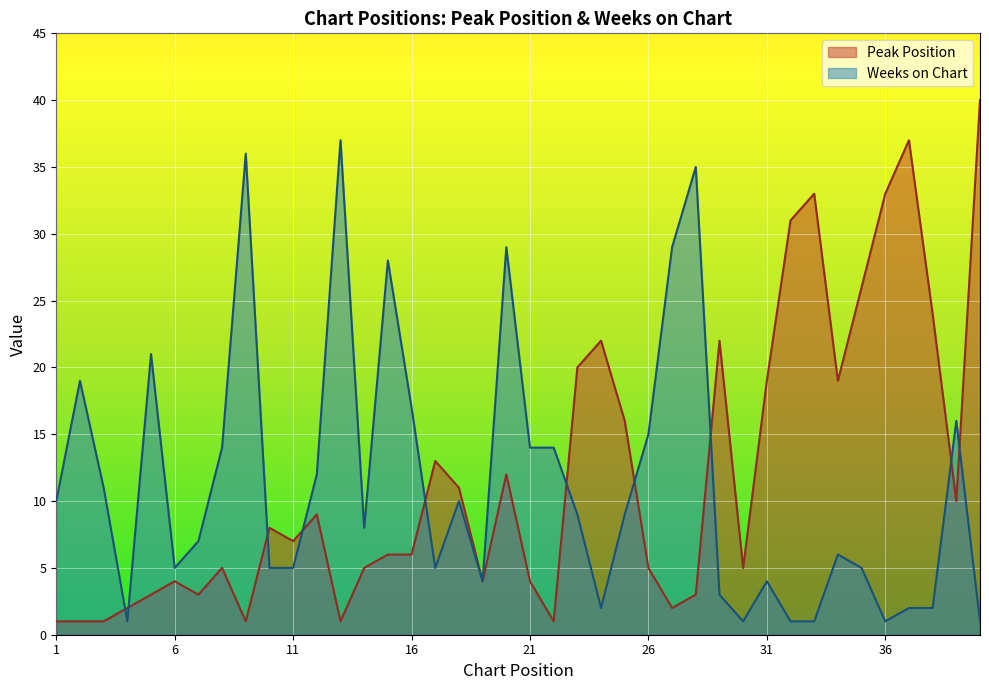

The value of Peak Position at 21 is 6. True or false?

False